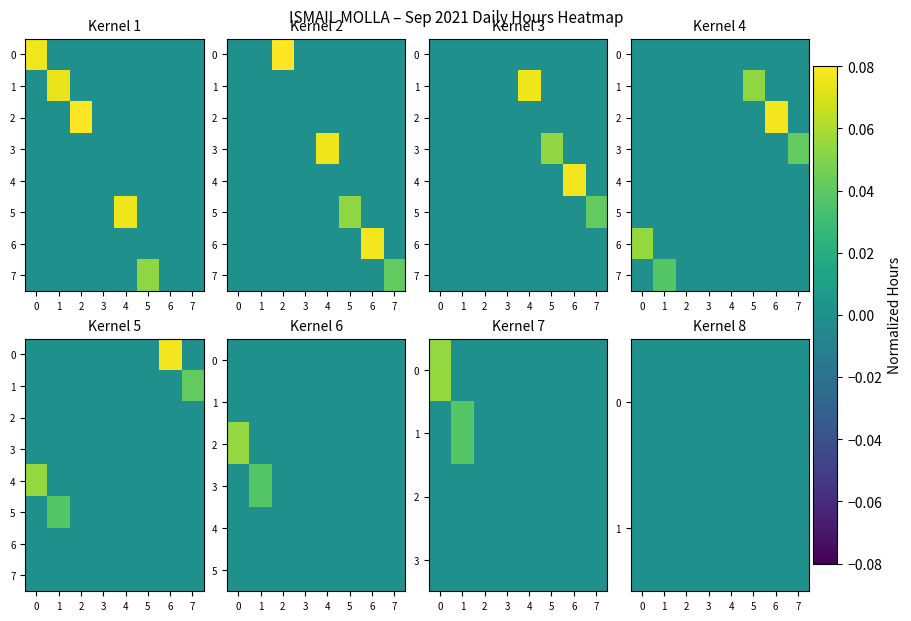

The Day 3 (Fri) series shows 0.0 at 0. True or false?

False